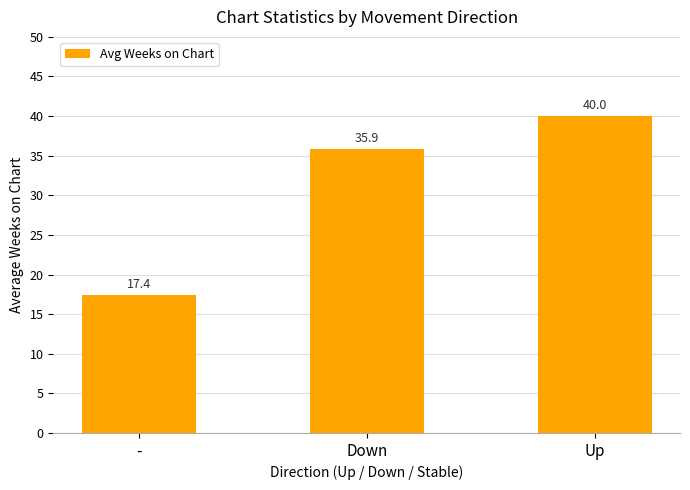

What is the difference between the maximum and second lowest values?

4.1